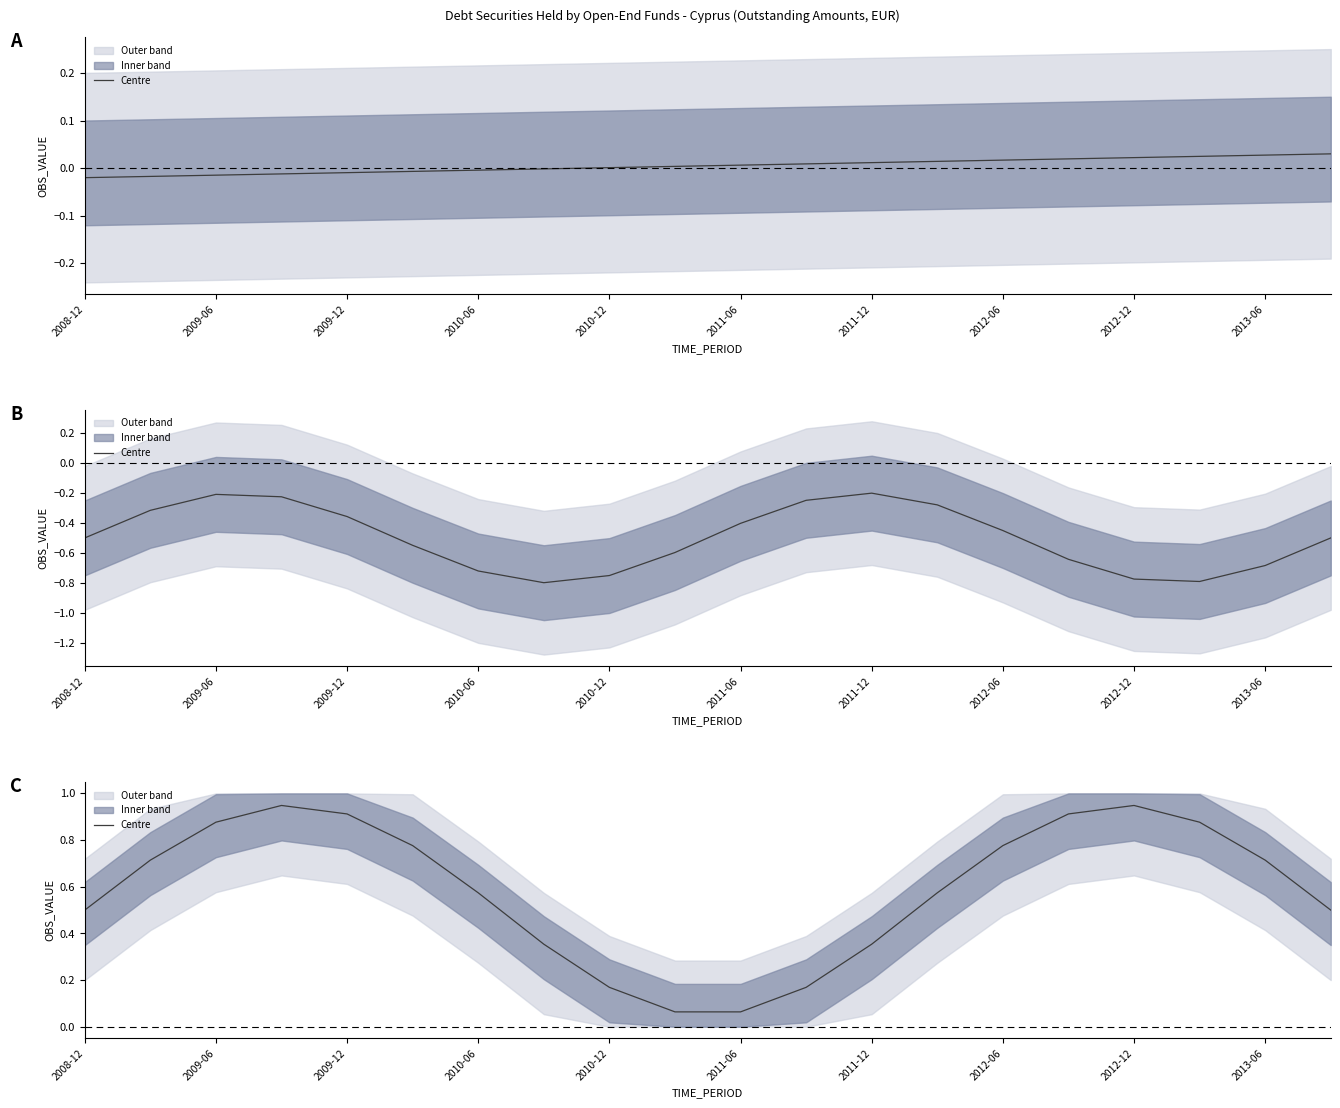

The value at 15 is 0.9. True or false?

True